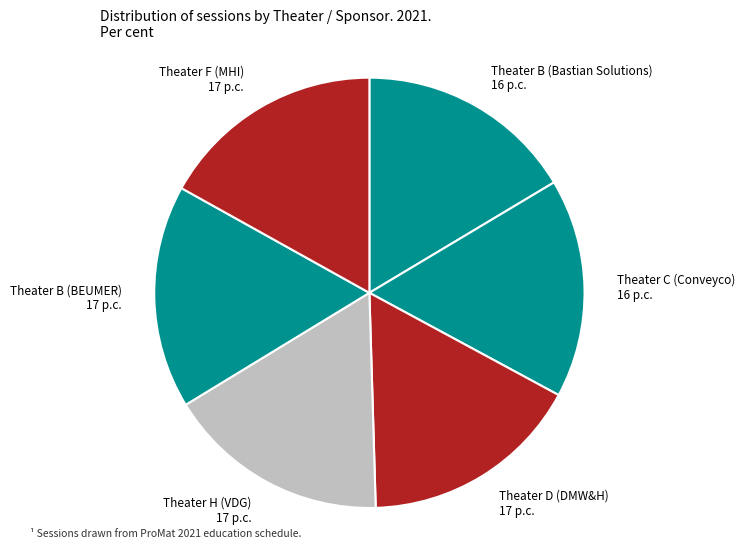

Does any single category account for the majority?

No